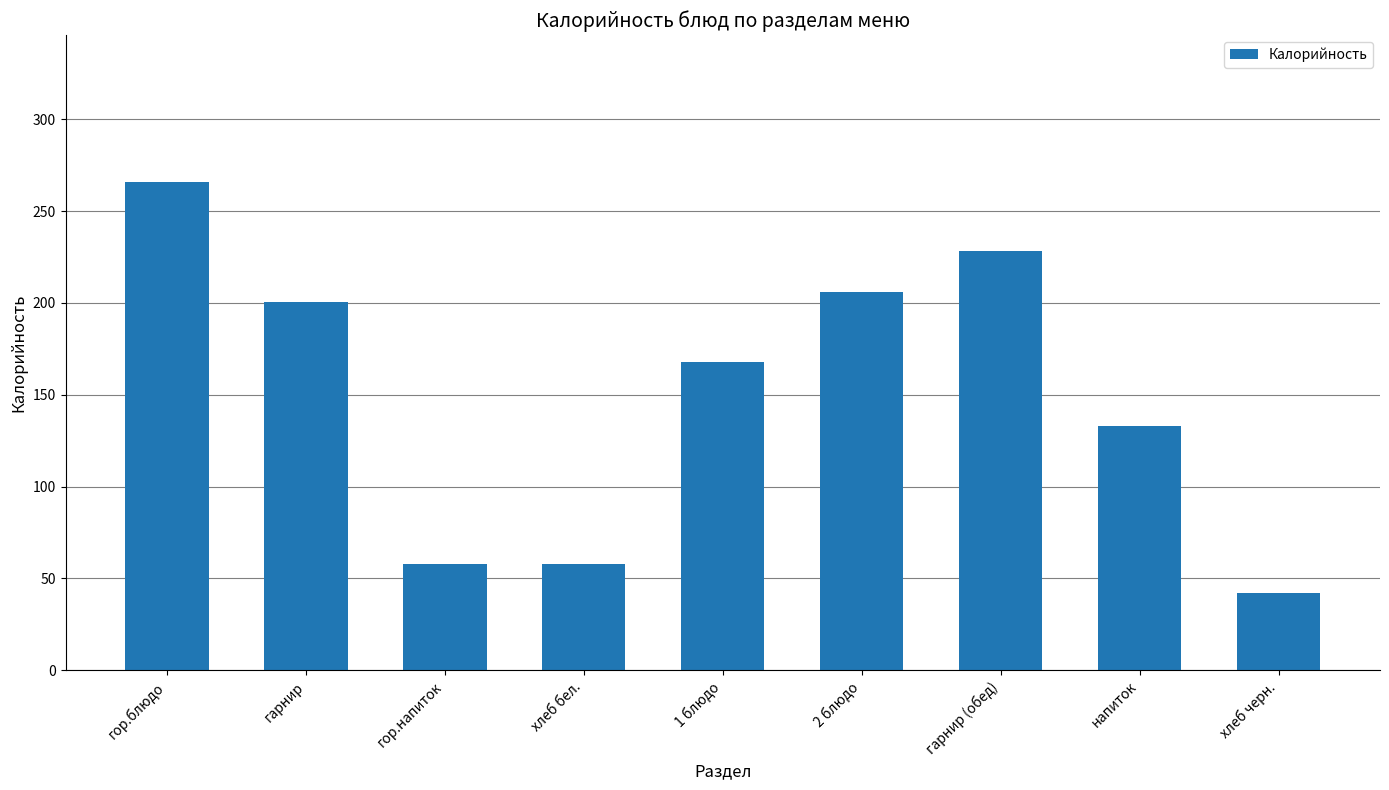

True or false: the data shows 200.5 at гарнир.

True